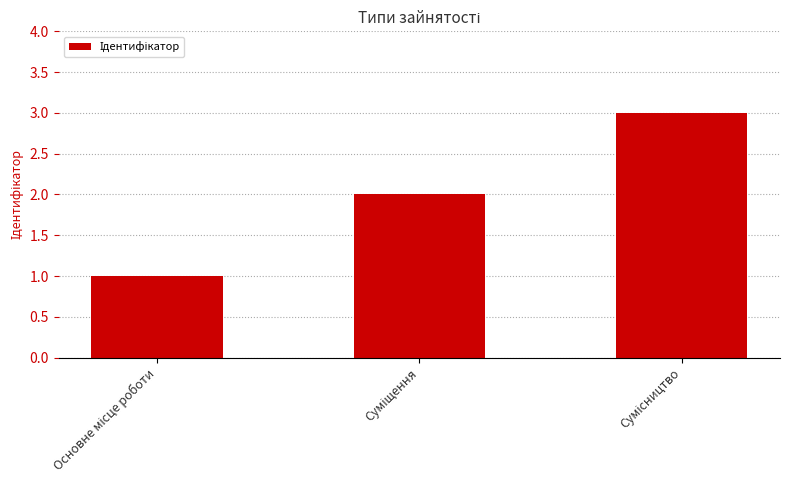

What is the greatest value displayed?

3